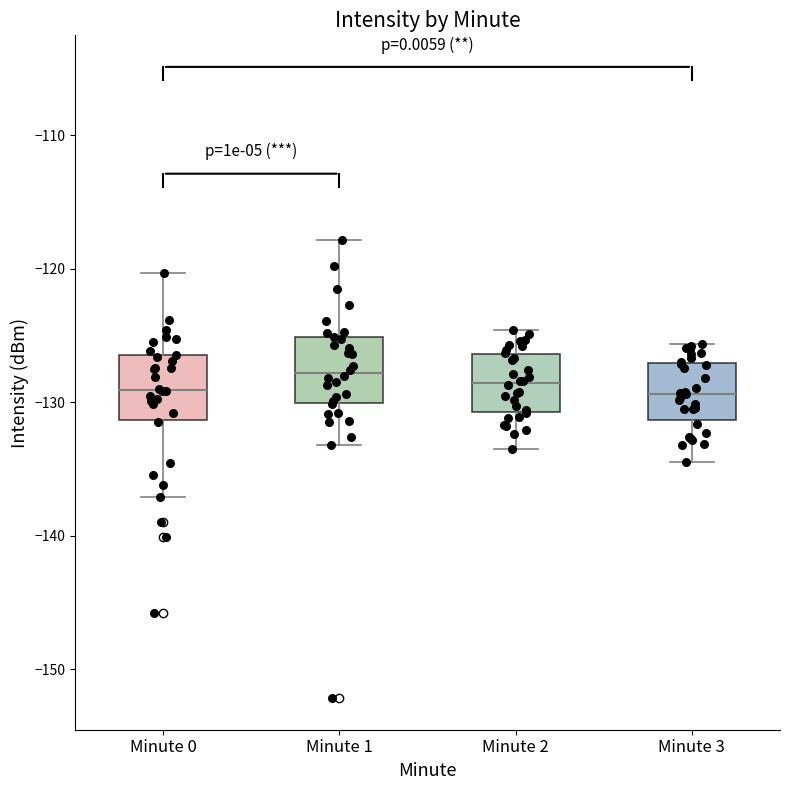

Reading left to right, transcribe this box plot: for each box, give where its median line is, the range the box spans, and where its two whiskers end, as read against the y-axis. The values are not printed on the chart, so give them approximately, as read against the axis.

Minute 0: median -129, box -131 to -126, whiskers -137 to -120
Minute 1: median -128, box -130 to -125, whiskers -133 to -118
Minute 2: median -129, box -131 to -126, whiskers -133 to -125
Minute 3: median -129, box -131 to -127, whiskers -134 to -126